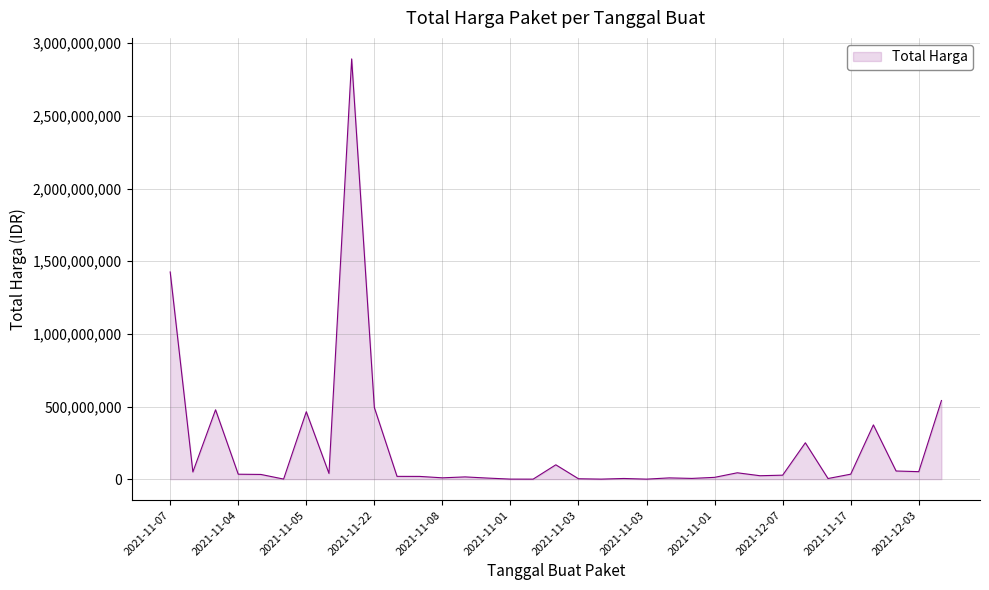

What is the greatest value displayed?

2892122000